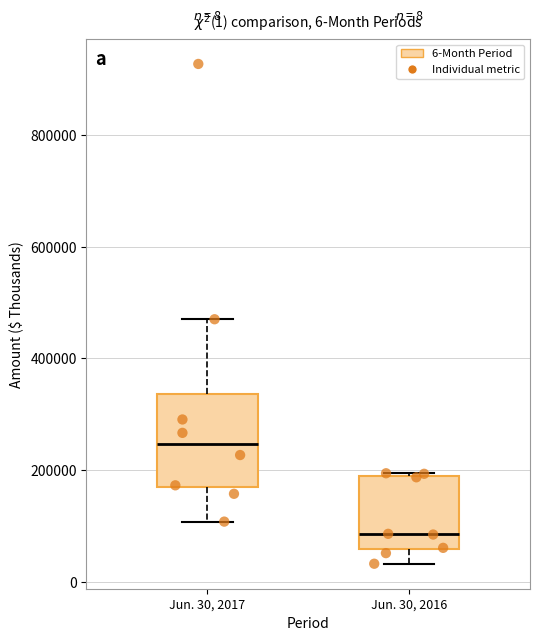

Which box has the highest median line?

Jun. 30, 2017